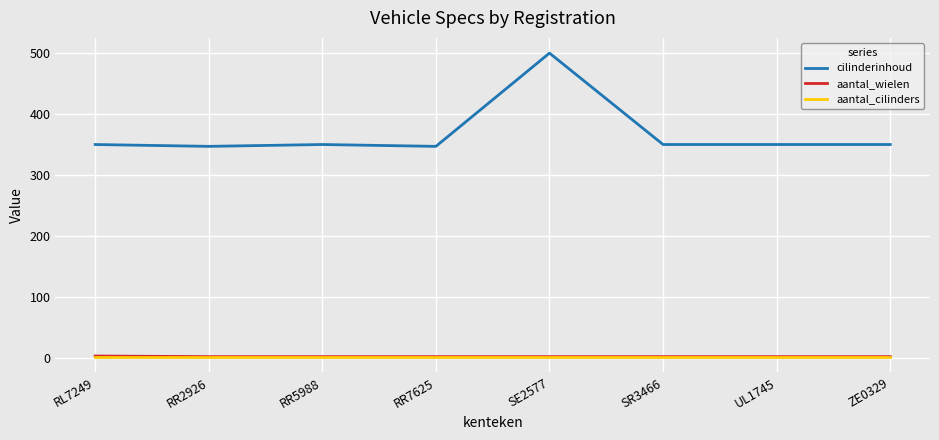

Is it true that cilinderinhoud equals 537 at RR5988?

False